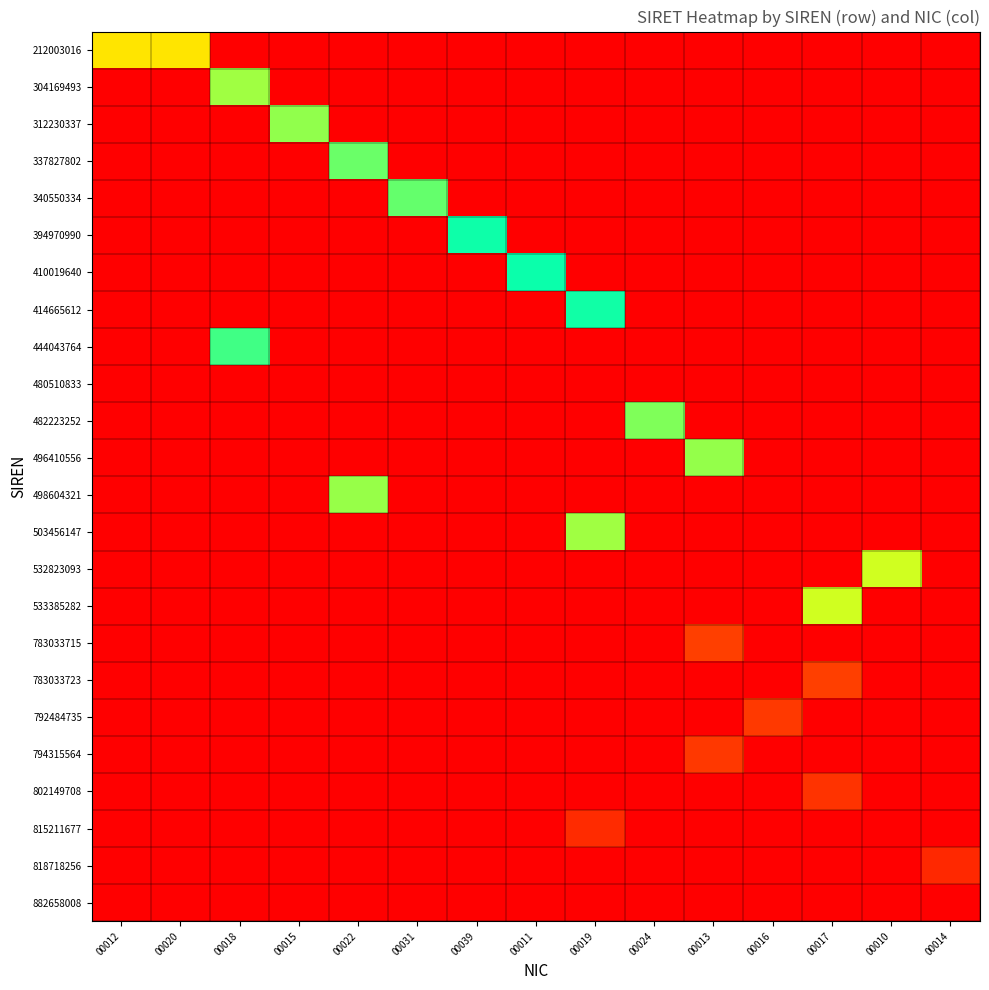

List the series in order of their peak value, lowest first.

480510833, 212003016, 304169493, 312230337, 337827802, 340550334, 394970990, 410019640, 414665612, 444043764, 482223252, 496410556, 498604321, 503456147, 532823093, 533385282, 783033715, 783033723, 792484735, 794315564, 802149708, 815211677, 818718256, 882658008